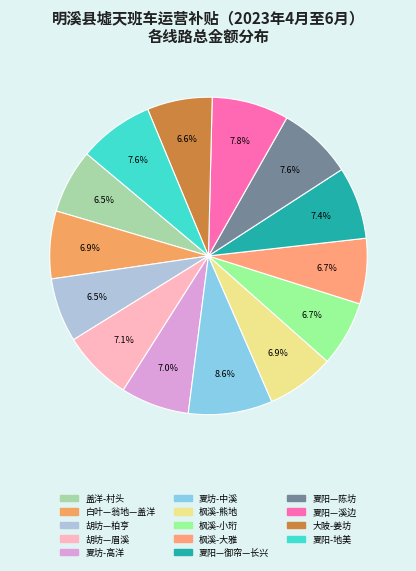

How many segments does this pie chart have?

14